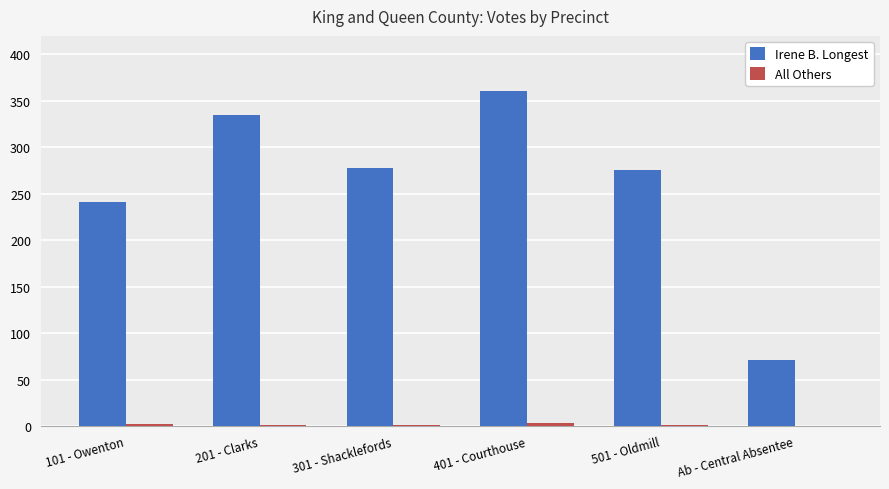

What is the sum of all Irene B. Longest values?

1562